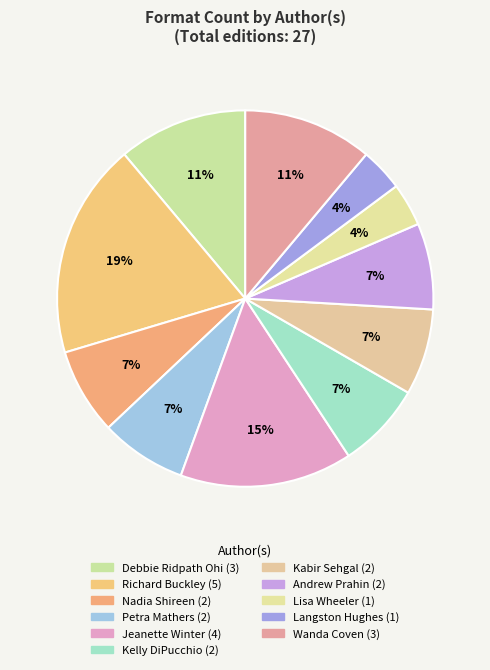

How many slices are in this pie chart?

11